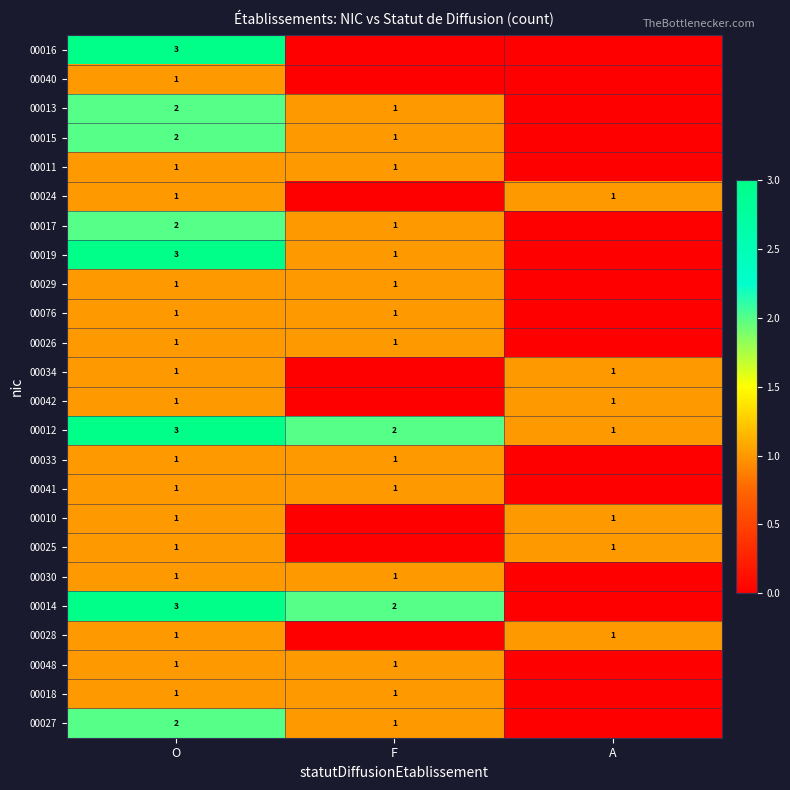

Is it true that 00030 equals 1 at O?

True